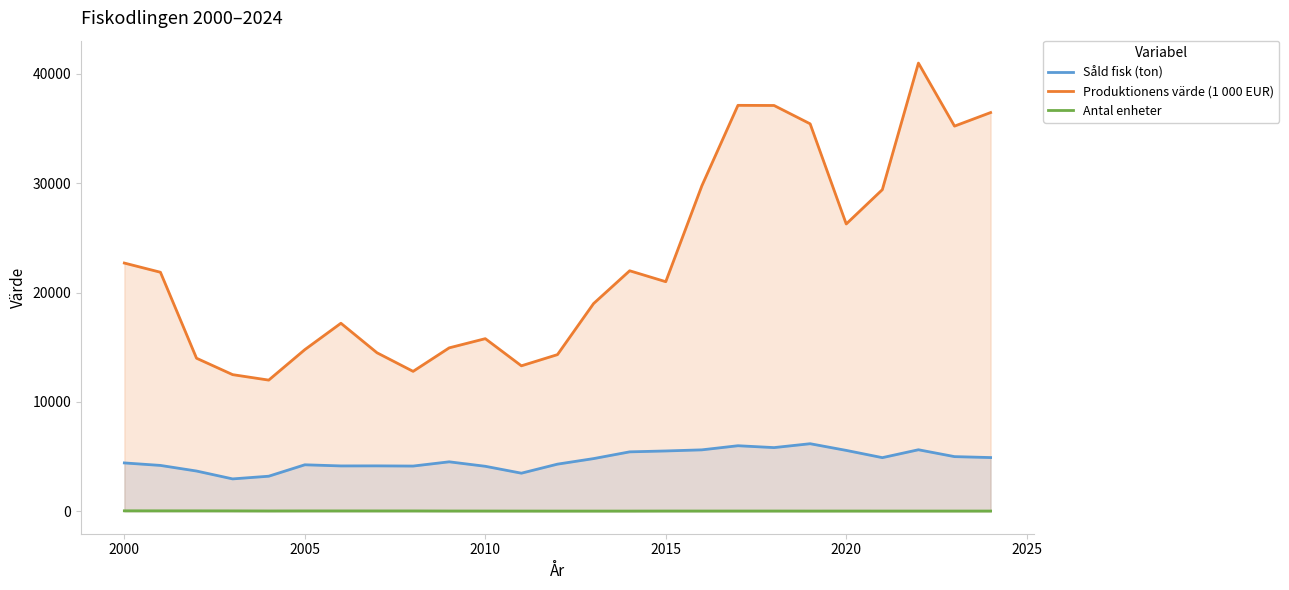

Reading left to right, transcribe all the data shown in this chart.

Såld fisk (ton): 4425.0	4197.0	3684.0	2964.0	3210.0	4255.0	4151.0	4156.0	4139.0	4527.0	4118.0	3487.0	4314.0	4821.0	5438.0	5520.0	5621.0	5998.0	5826.8	6182.0	5571.0	4908.0	5630.0	5002.0	4916.0
Produktionens värde (1 000 EUR): 22705.4	21864.4	14000.0	12500.0	12000.0	14787.0	17200.0	14500.0	12800.0	14950.0	15790.0	13307.0	14331.0	19000.0	22000.0	21000.0	29770.0	37130.0	37116.8	35440.0	26279.0	29418.0	40995.0	35230.0	36470.0
Antal enheter: 46.0	44.0	43.0	40.0	33.0	37.0	37.0	36.0	36.0	29.0	27.0	24.0	23.0	23.0	23.0	27.0	26.0	27.0	27.0	25.0	26.0	25.0	25.0	25.0	25.0